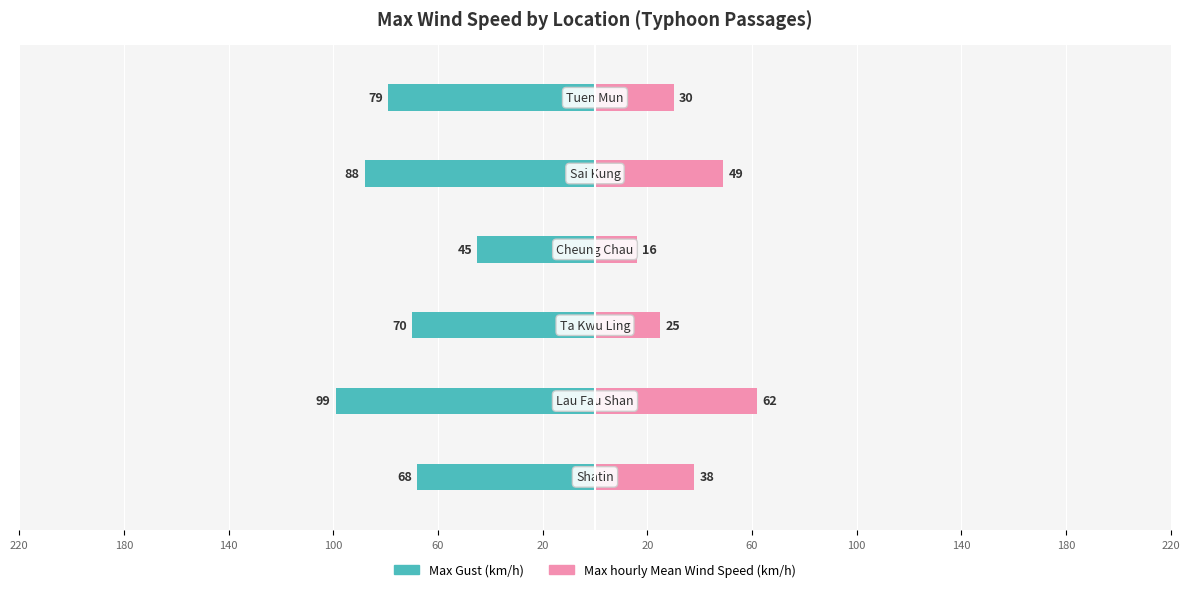

How many bars are there in each group?

2